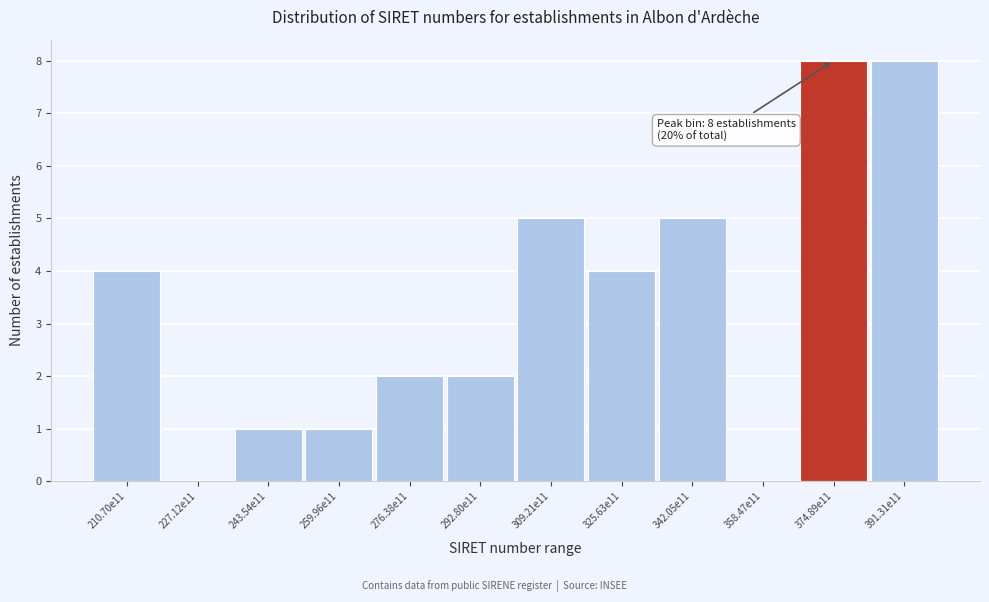

Reading left to right, list all the values displayed in this chart.

210.70e11=4	227.12e11=0	243.54e11=1	259.96e11=1	276.38e11=2	292.80e11=2	309.21e11=5	325.63e11=4	342.05e11=5	358.47e11=0	374.89e11=8	391.31e11=8